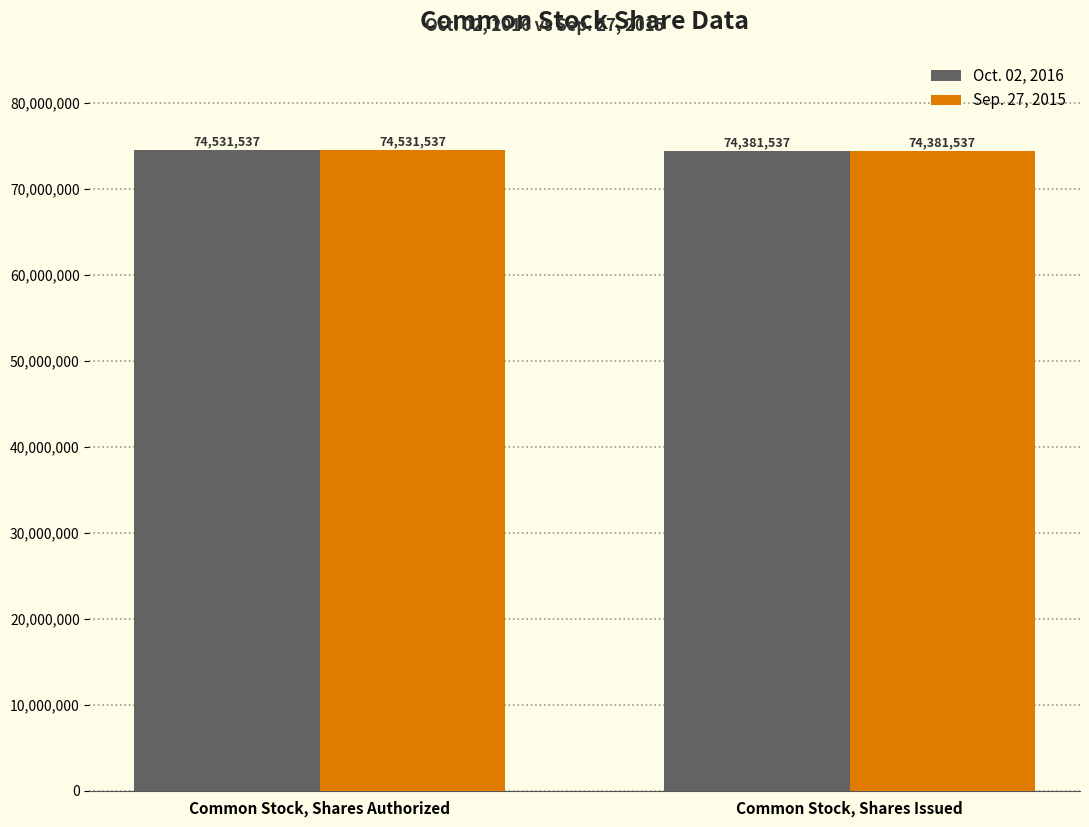

What is the sum of all Sep. 27, 2015 values?

148913074